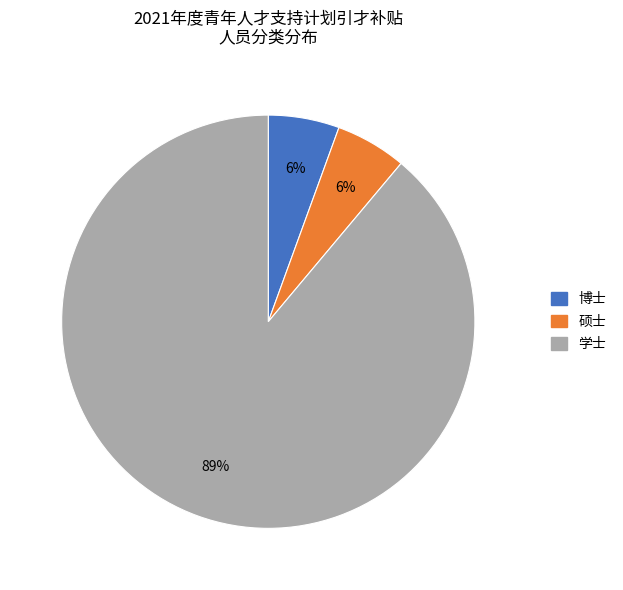

Approximately how many times larger is the value at 硕士 compared to 博士?

1.0